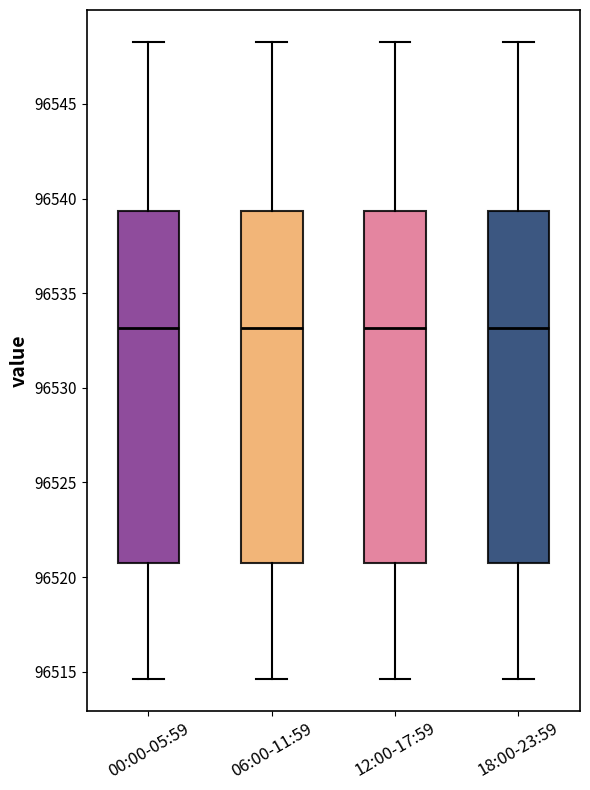

Where does the lower whisker of the box for 18:00-23:59 end on the y-axis? The values are not printed on the chart, so give them approximately, as read against the axis.

96514.5